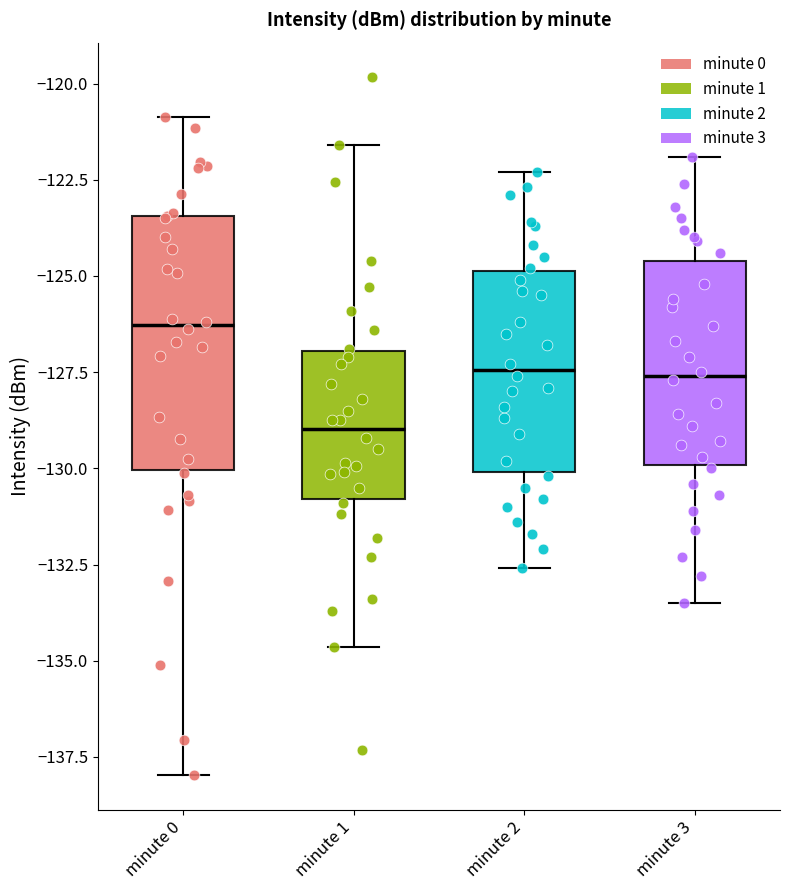

Reading left to right, transcribe this box plot: for each box, give where its median line is, the range the box spans, and where its two whiskers end, as read against the y-axis. The values are not printed on the chart, so give them approximately, as read against the axis.

minute 0: median -126.5, box -130.0 to -123.5, whiskers -138.0 to -121.0
minute 1: median -129.0, box -131.0 to -127.0, whiskers -134.5 to -121.5
minute 2: median -127.5, box -130.0 to -125.0, whiskers -132.5 to -122.5
minute 3: median -127.5, box -130.0 to -124.5, whiskers -133.5 to -122.0